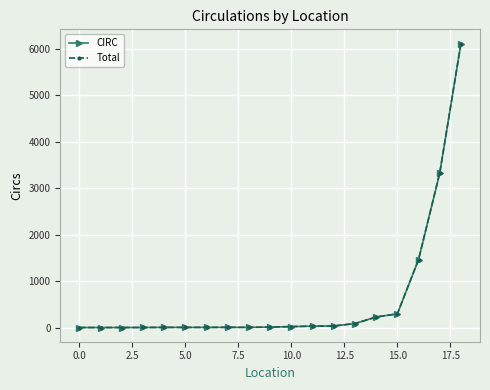

How many lines are shown in the chart?

2